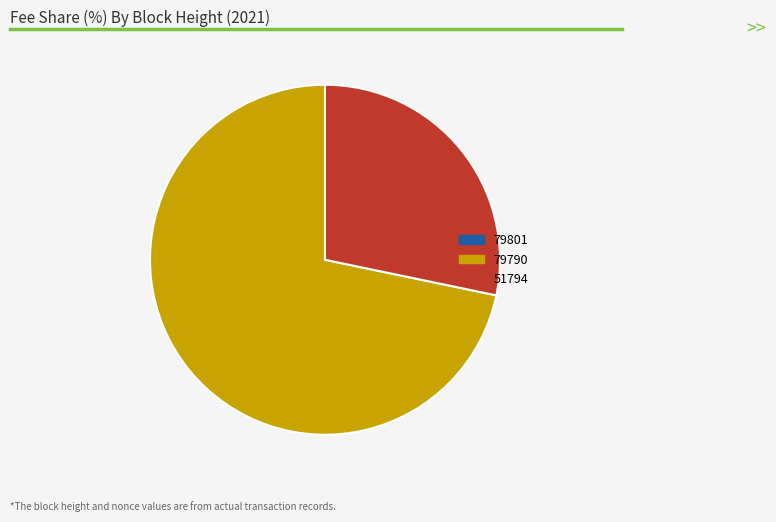

Does any single category account for the majority?

Yes